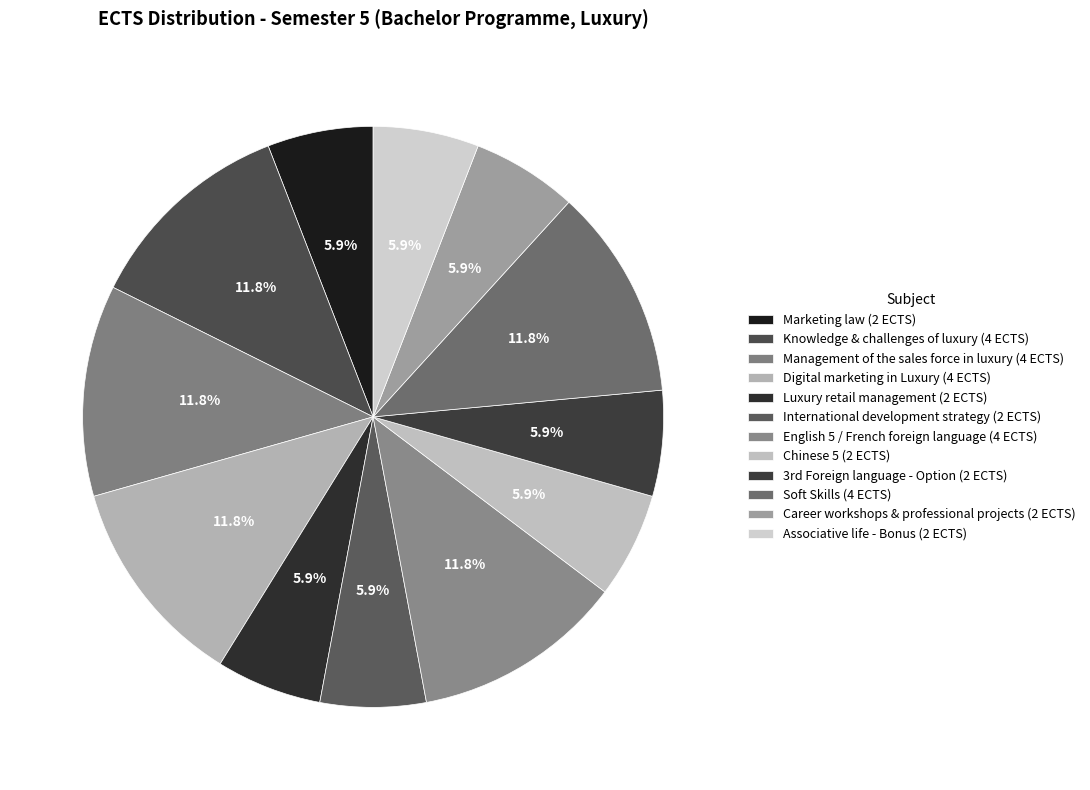

Which slice is the smallest?

Marketing law